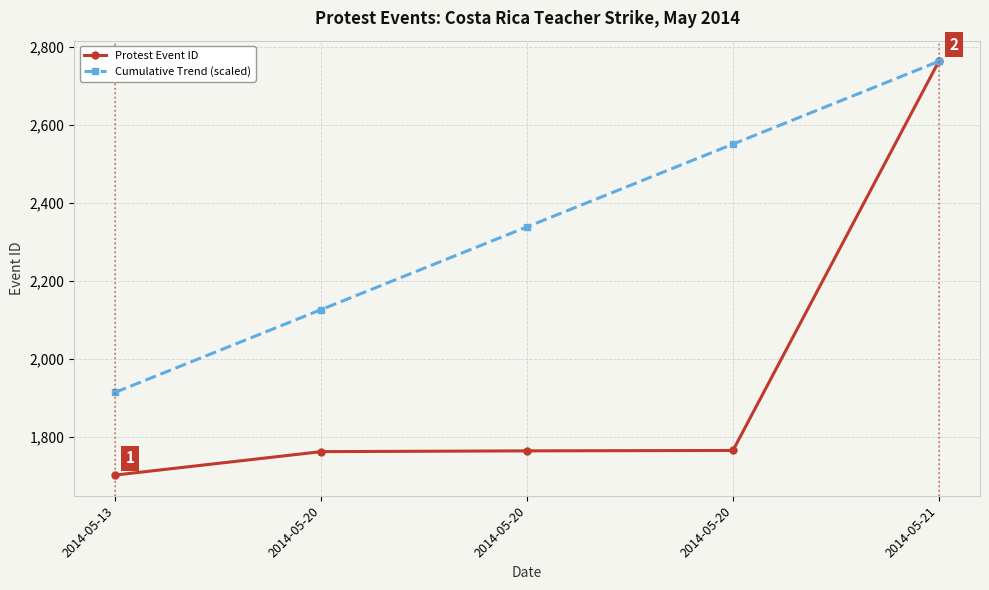

At how many categories does at least one series exceed 2586?

1